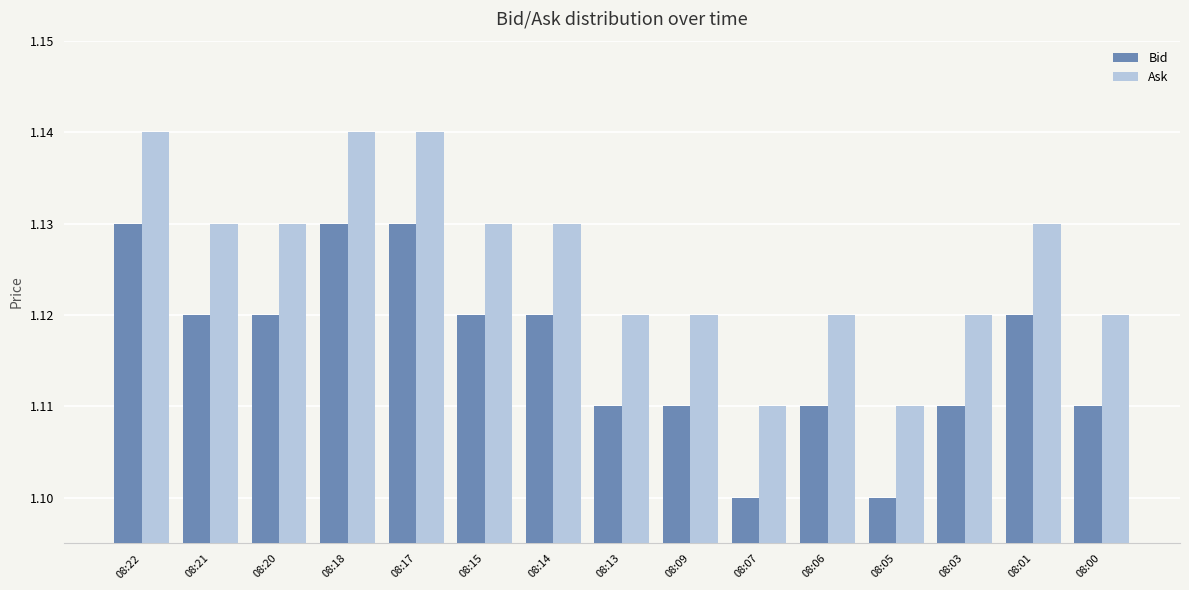

Count the Bid values in the range 1 to 2.

15